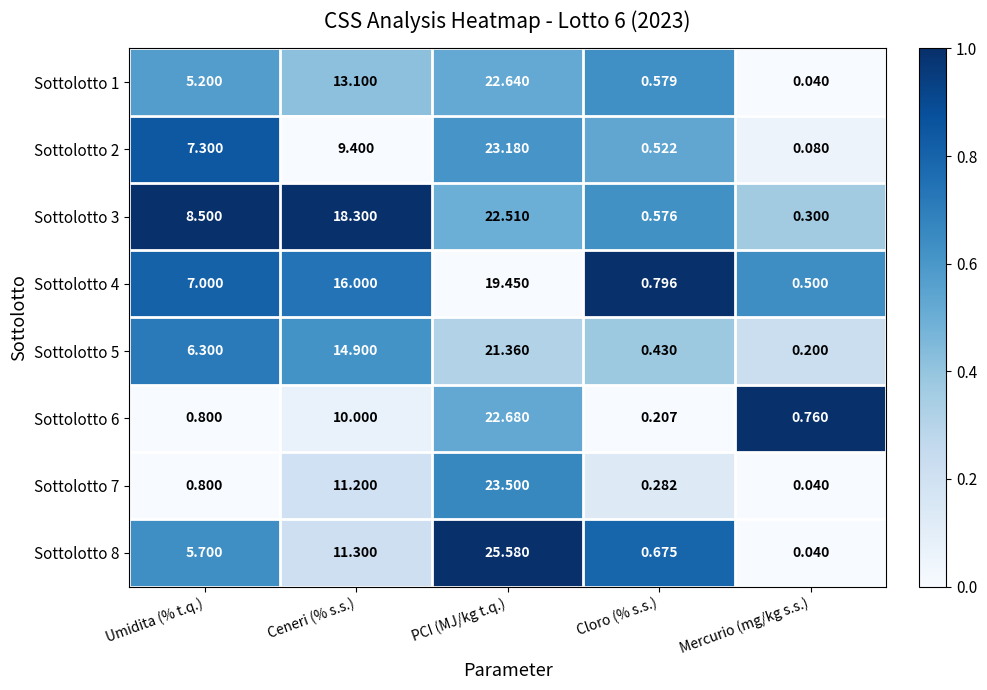

Is the value of Sottolotto 7 at PCI (MJ/kg t.q.) greater than the value of Sottolotto 1 at Mercurio (mg/kg s.s.)?

Yes